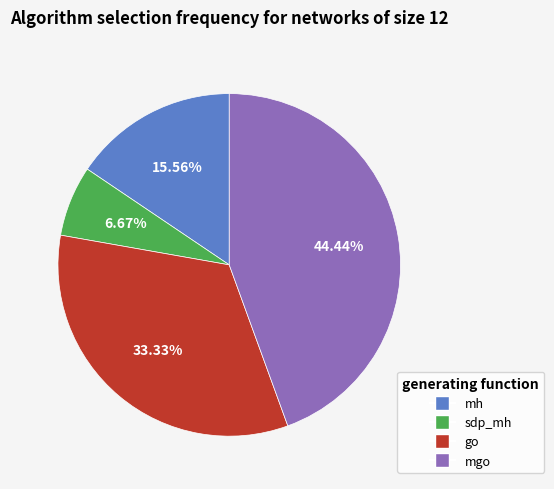

How many slices are in this pie chart?

4